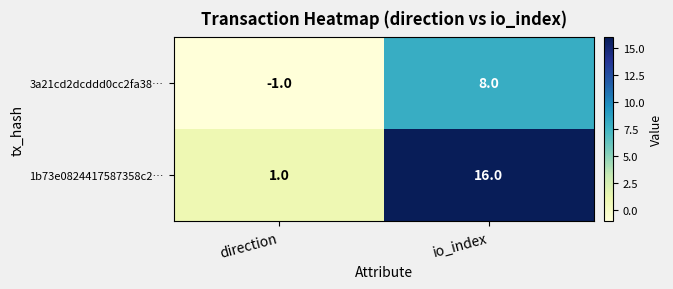

What is the total value across all series at io_index?

24